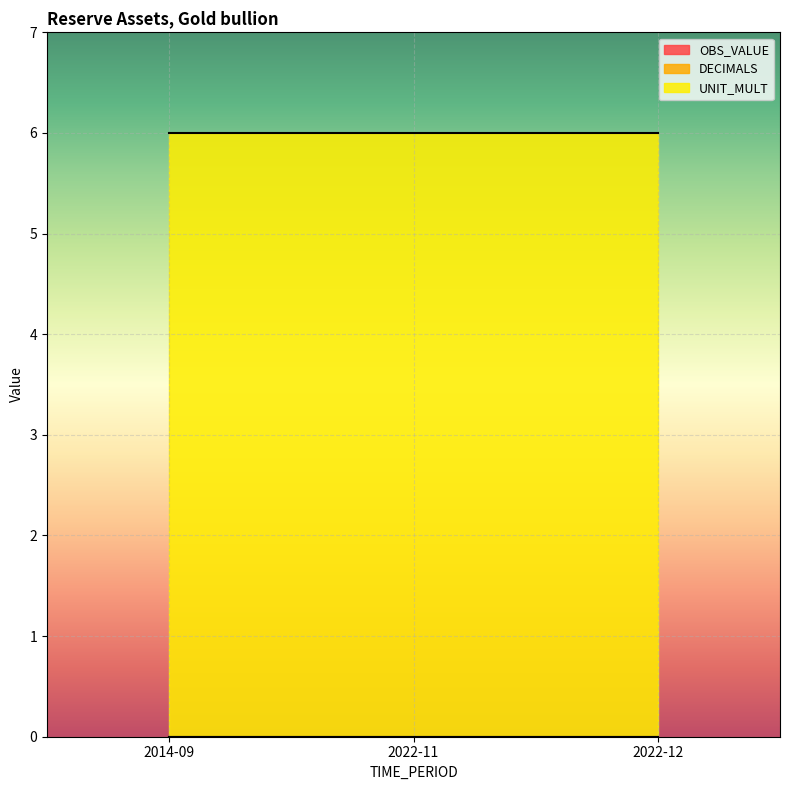

At how many categories does at least one series exceed 1?

3